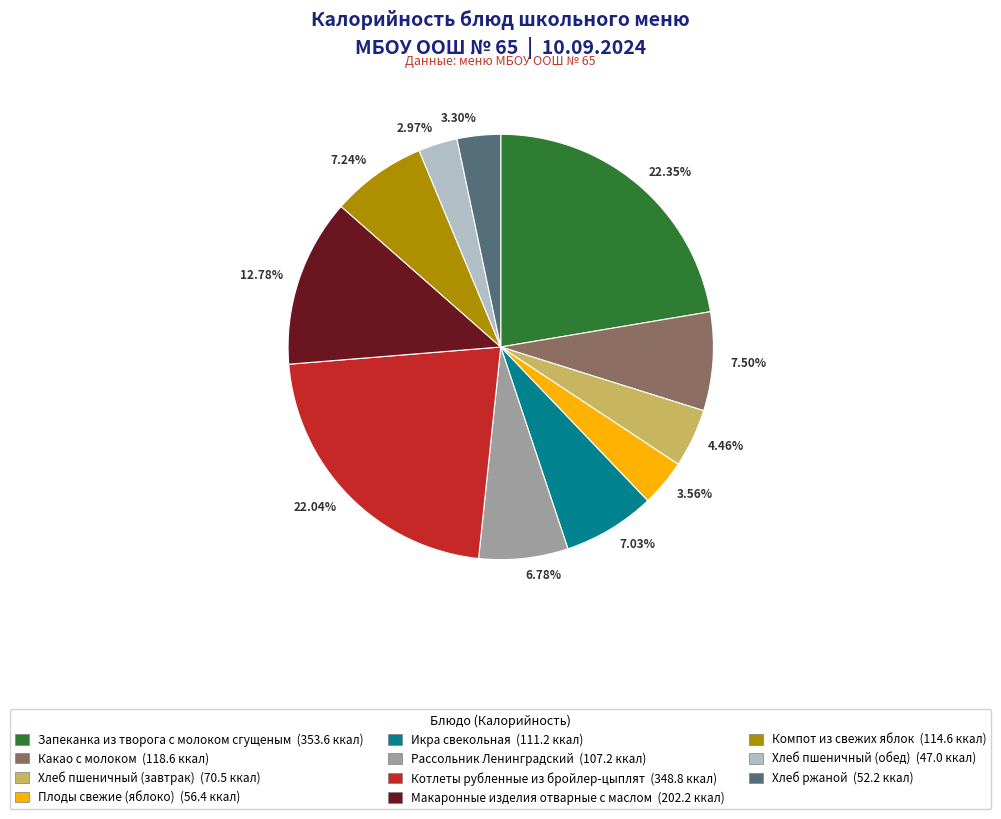

Does 7.24% represent more than half of the total?

No